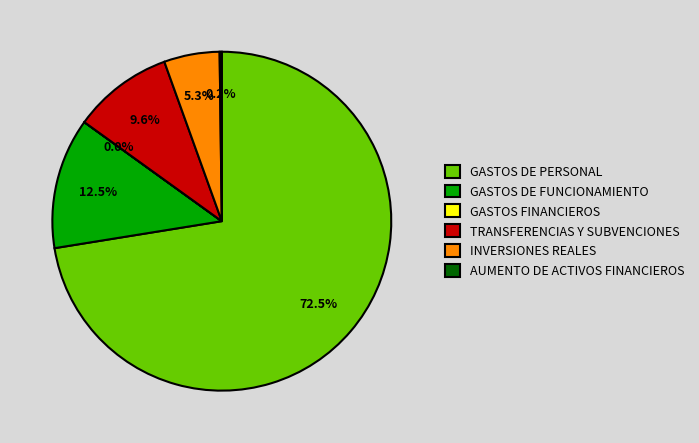

What percentage do GASTOS DE FUNCIONAMIENTO and INVERSIONES REALES together represent?

17.8%